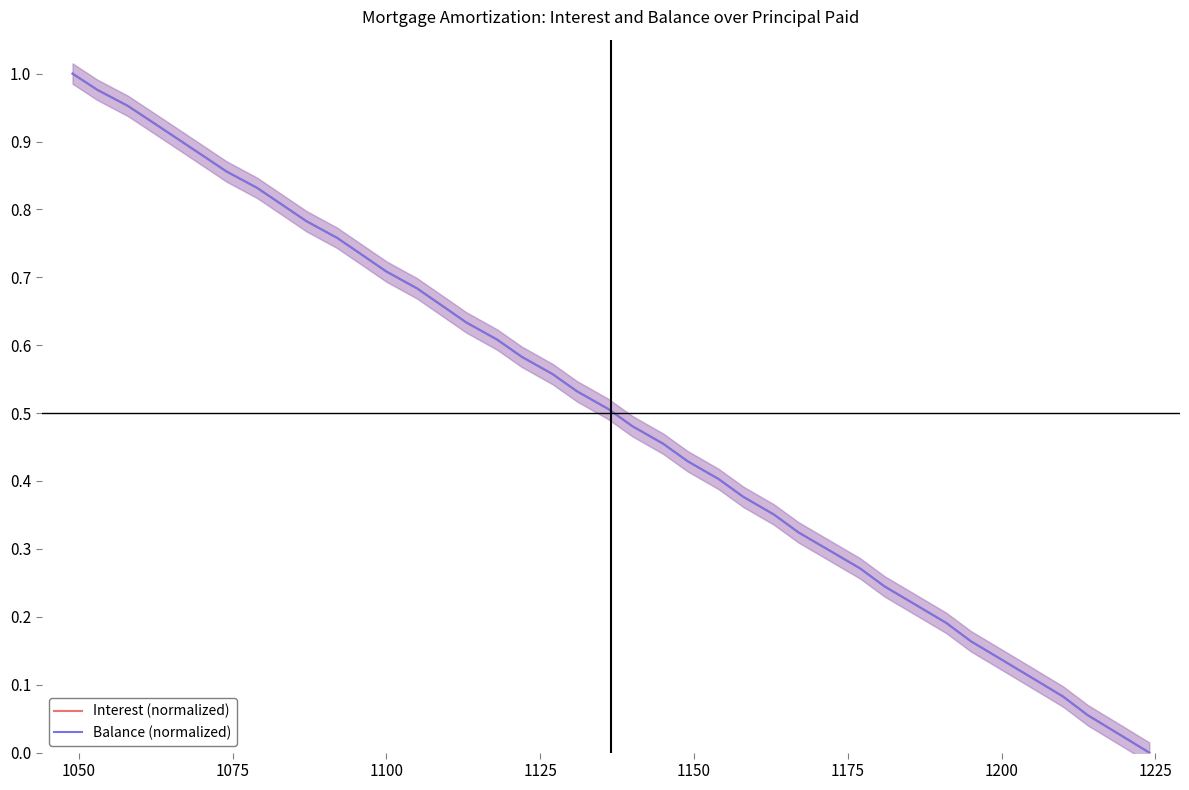

What is the difference between the second highest and second lowest values in the Interest (normalized) series?

0.9